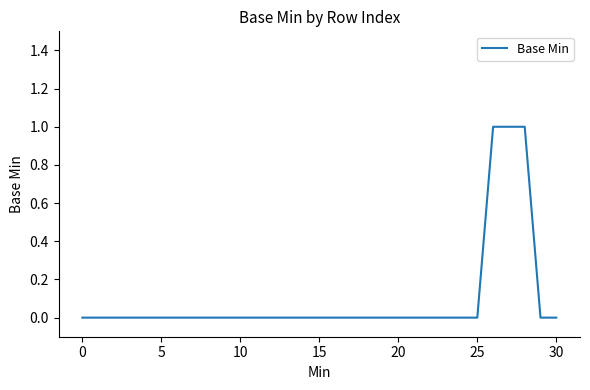

Is this an area chart (filled region under the line)?

No